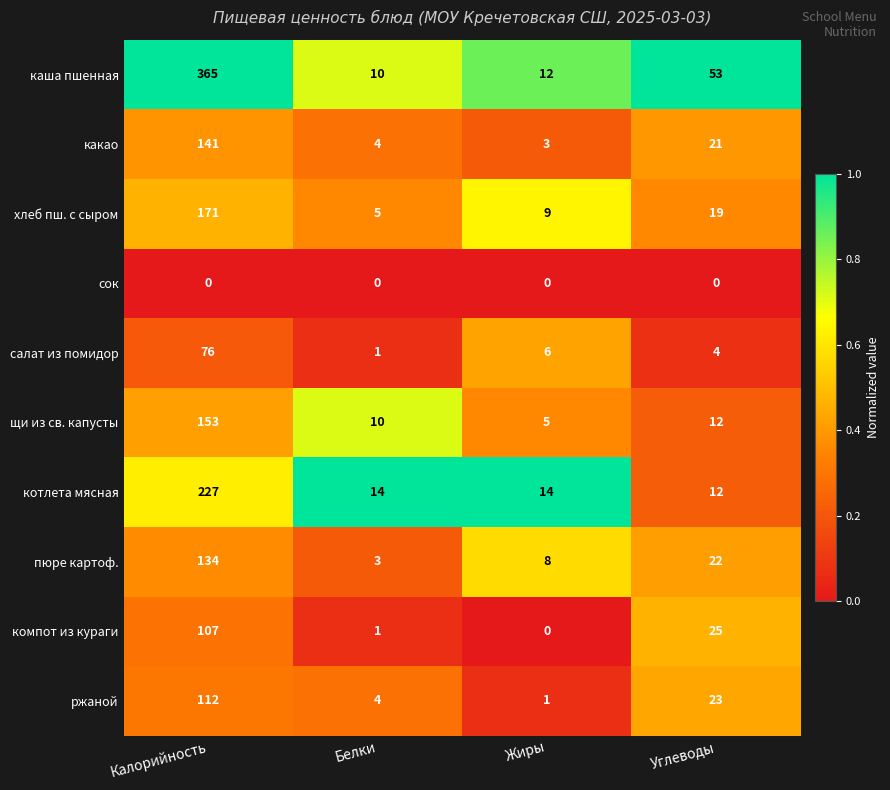

List the series in order of their peak value, highest first.

каша пшенная, котлета мясная, хлеб пш. с сыром, щи из св. капусты, какао, пюре картоф., ржаной, компот из кураги, салат из помидор, сок